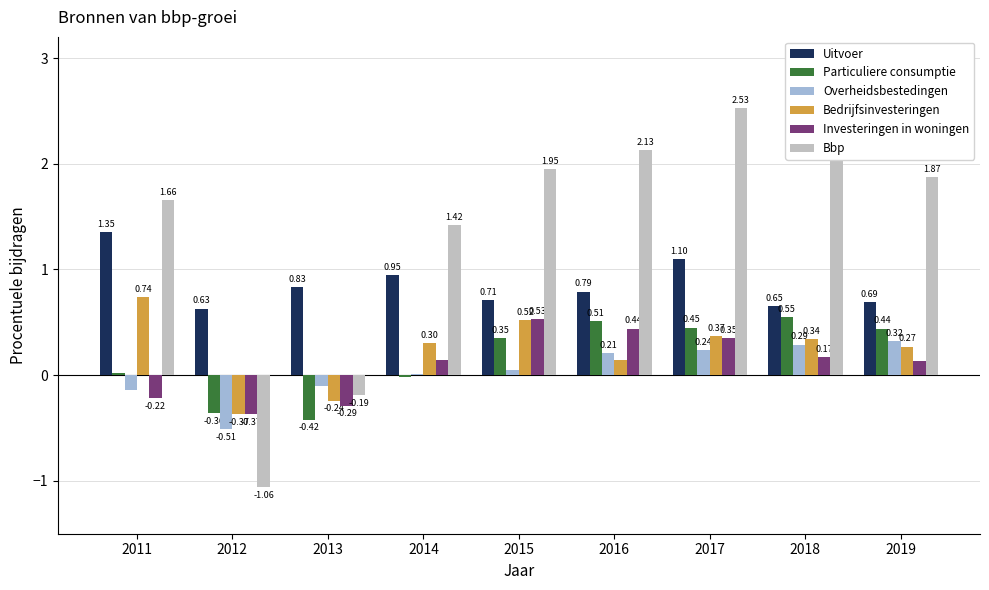

Between 2012 and 2018, which series saw the biggest shift?

Bbp